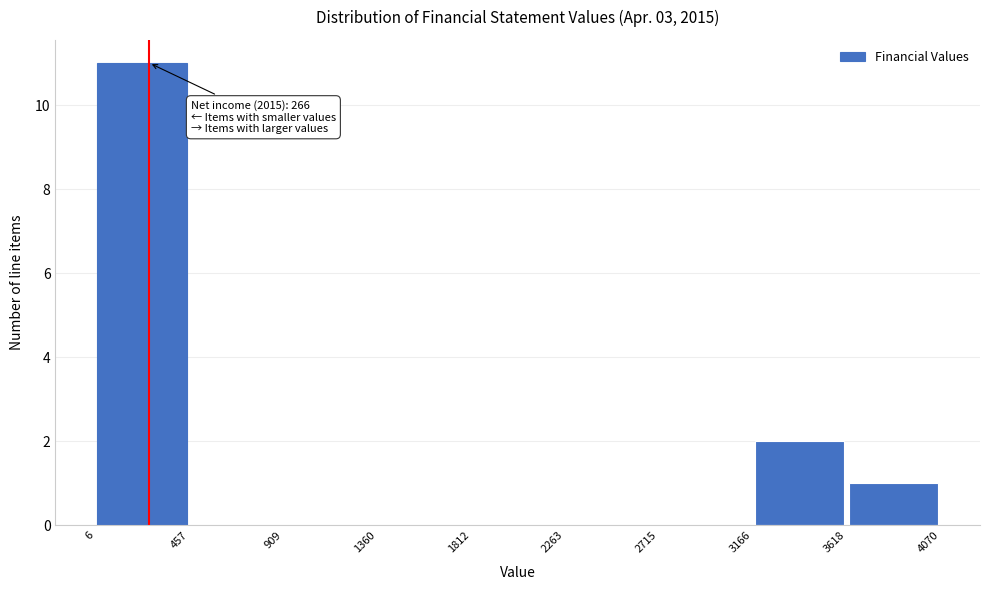

Over which range of the x-axis is the bar tallest?

6 to 457